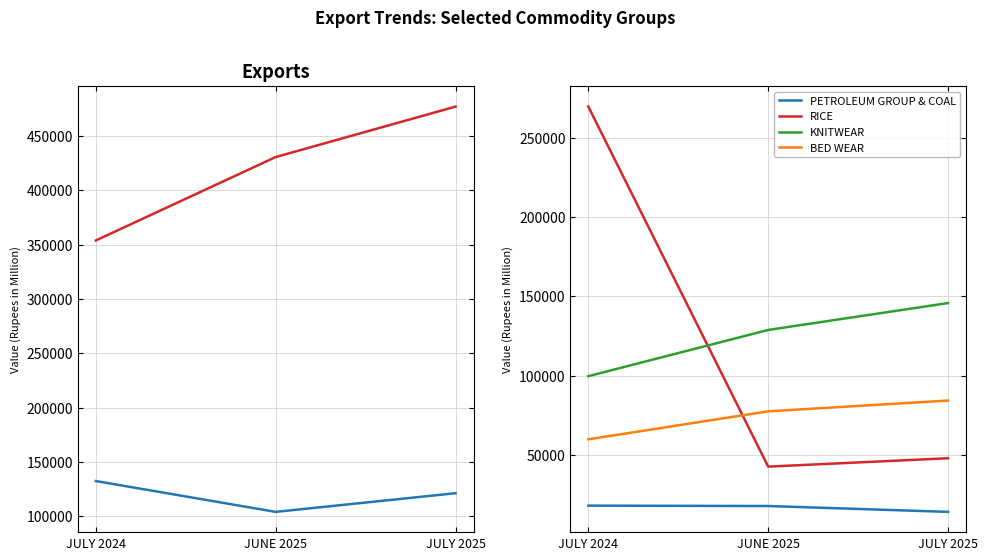

Is it true that BED WEAR equals 59661.0 at JULY 2024?

True